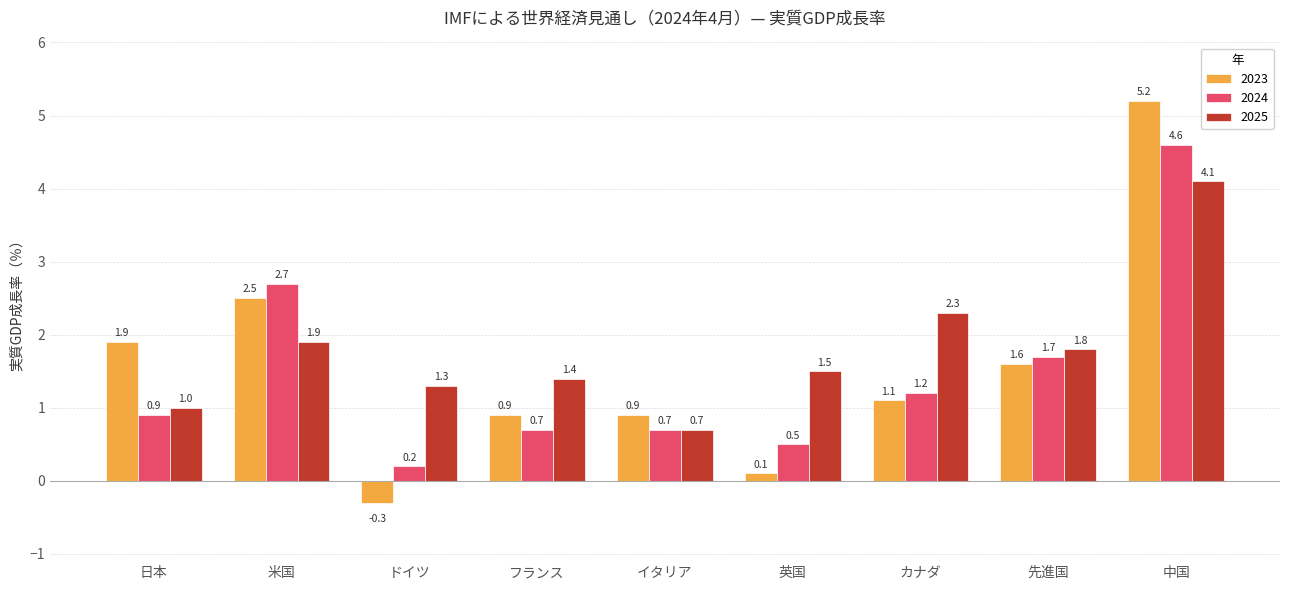

Reading left to right, what are all the values shown in this chart?

2023: 日本=1.9	米国=2.5	ドイツ=-0.3	フランス=0.9	イタリア=0.9	英国=0.1	カナダ=1.1	先進国=1.6	中国=5.2
2024: 日本=0.9	米国=2.7	ドイツ=0.2	フランス=0.7	イタリア=0.7	英国=0.5	カナダ=1.2	先進国=1.7	中国=4.6
2025: 日本=1.0	米国=1.9	ドイツ=1.3	フランス=1.4	イタリア=0.7	英国=1.5	カナダ=2.3	先進国=1.8	中国=4.1